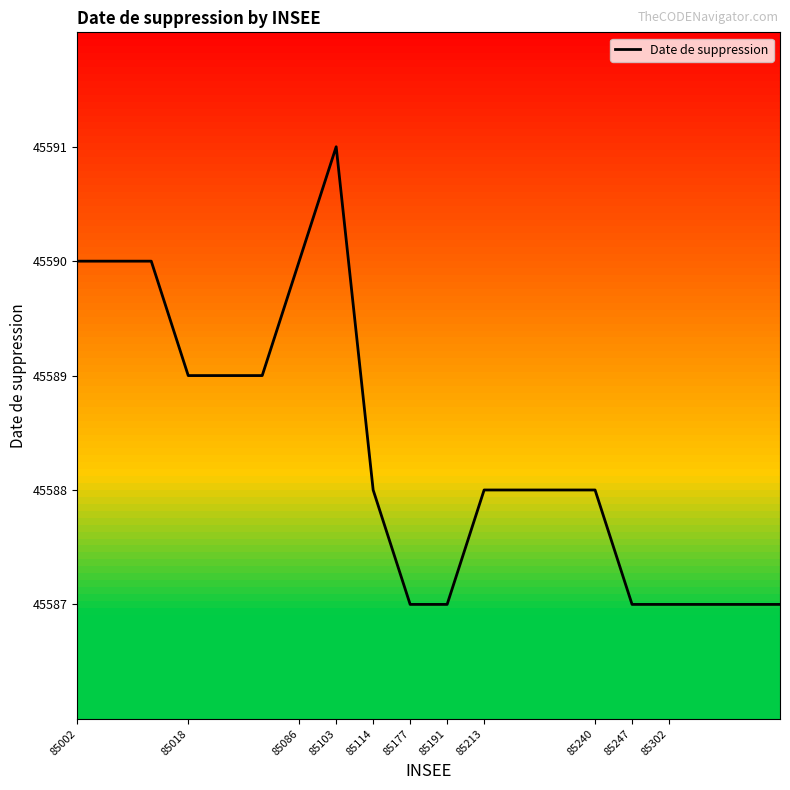

True or false: the data shows 69843 at 12.

False